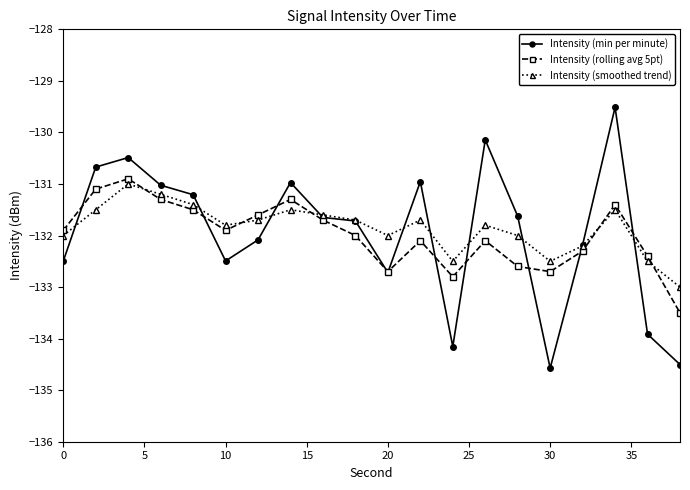

How many times do Intensity (smoothed trend) and Intensity (min per minute) cross each other?

10